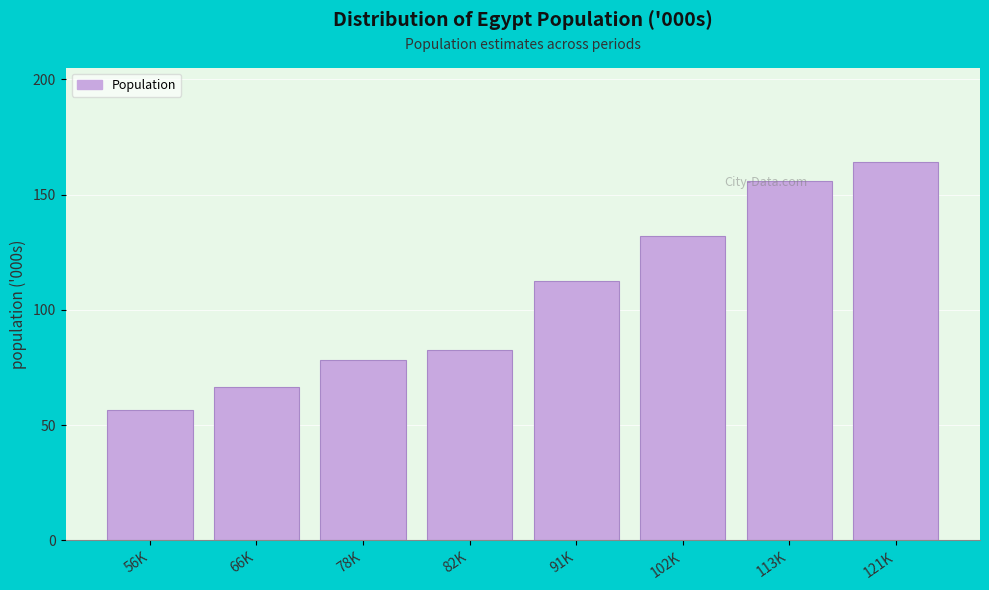

True or false: the data shows 82.4 at 82K.

True